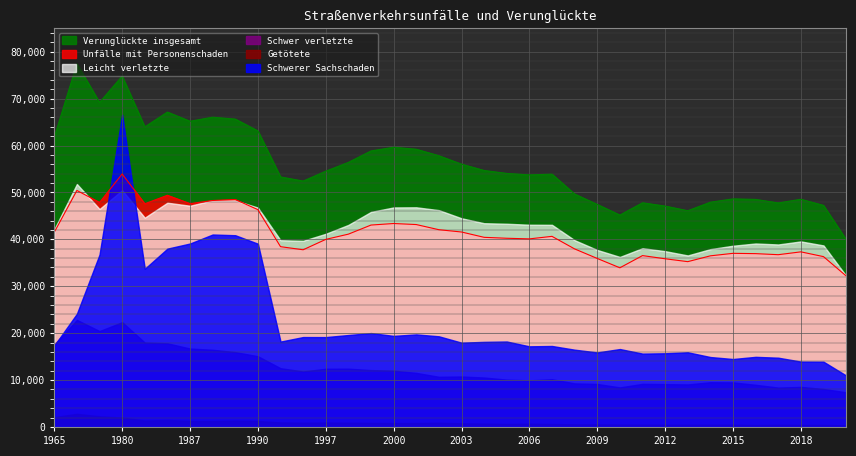

What is the value of the Getötete point at the 5th from the left?

1361